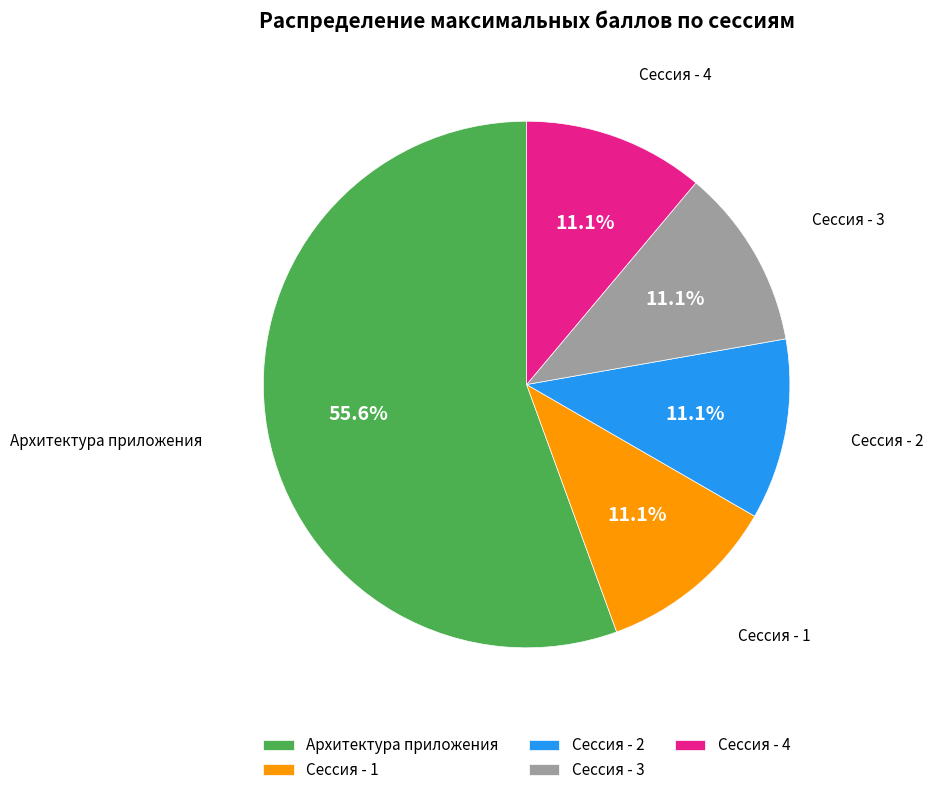

To the nearest percent, what is the difference between the largest and smallest slice percentages?

44%